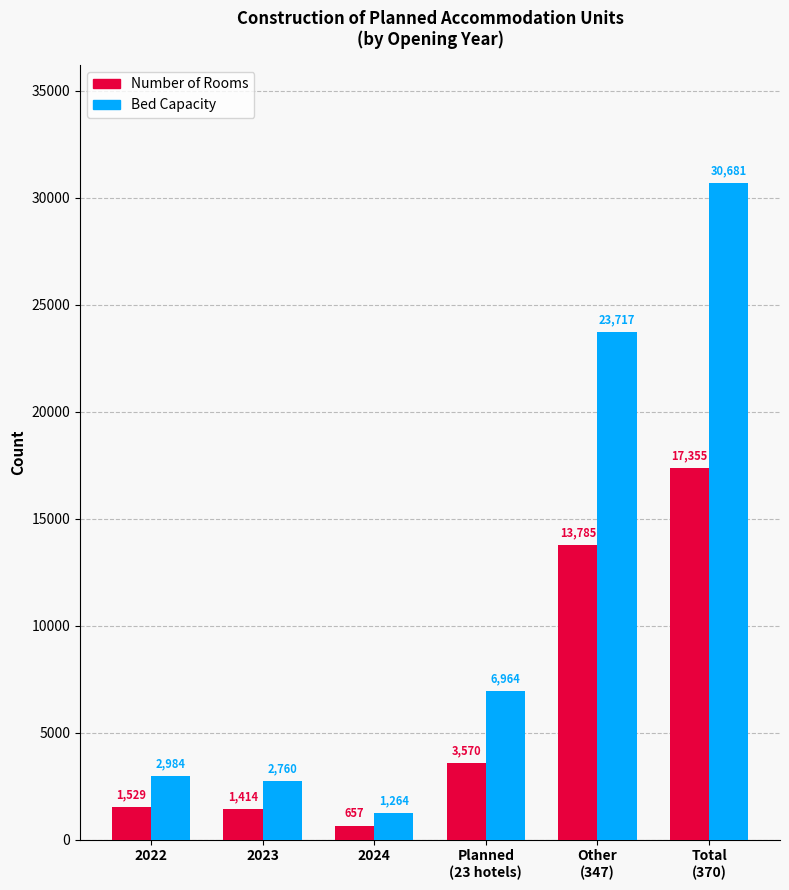

Which series changed the most between 2024 and Planned
(23 hotels)?

Bed Capacity